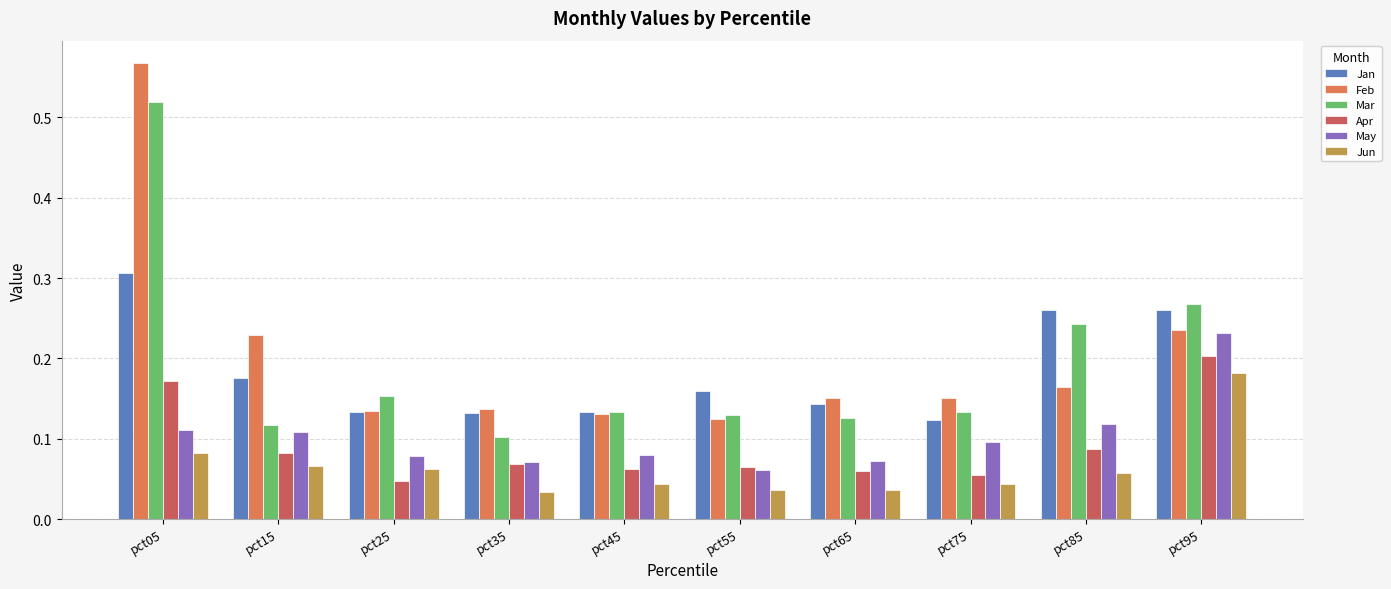

At pct05, list the series in order from smallest to largest.

Jun, May, Apr, Jan, Mar, Feb